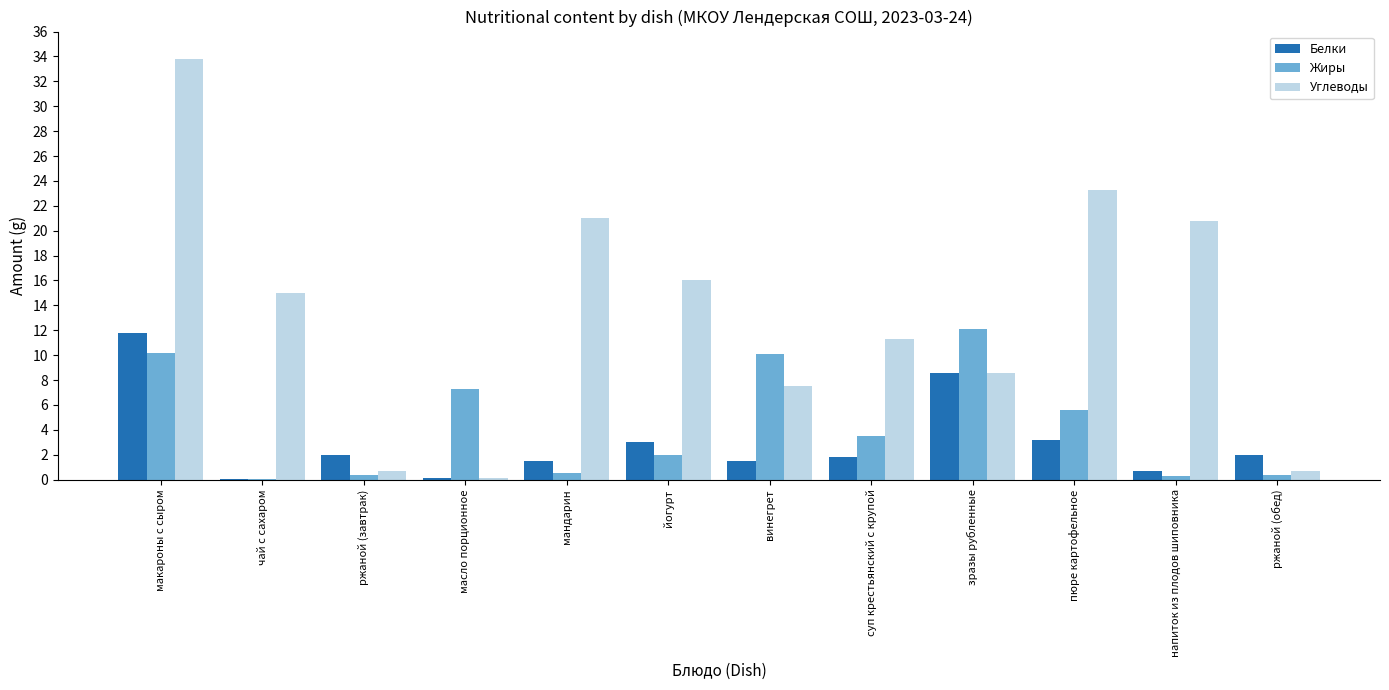

Is the value of Жиры at ржаной (завтрак) greater than the value of Углеводы at йогурт?

No